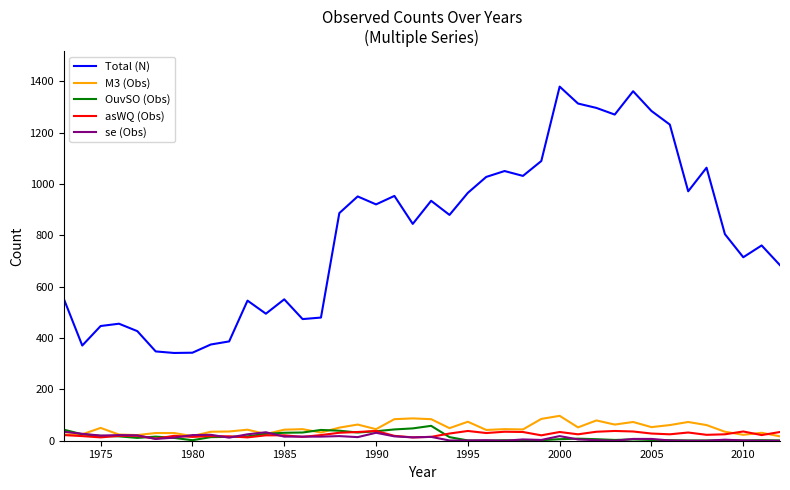

What is the maximum value shown in the chart?

1380